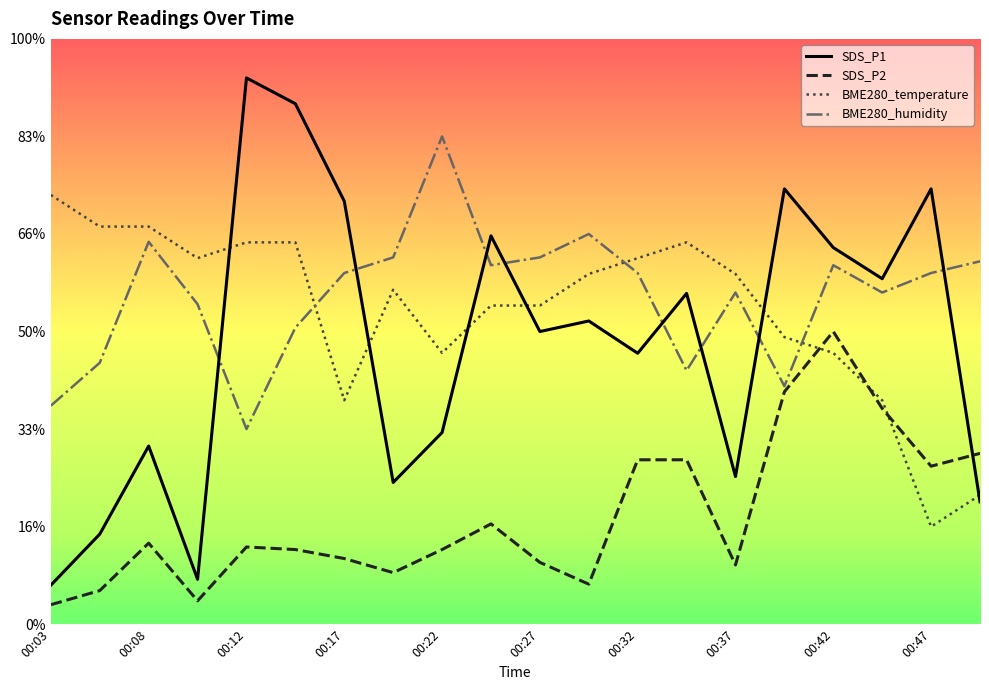

At which category does BME280_humidity reach its first local peak?

00:08